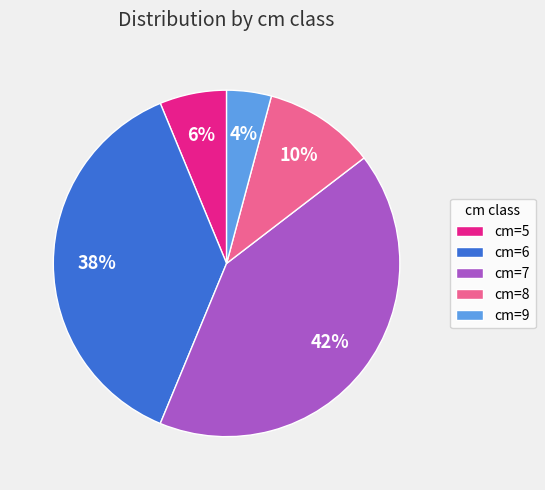

Do cm=9 and cm=8 together represent more than half of the pie?

No